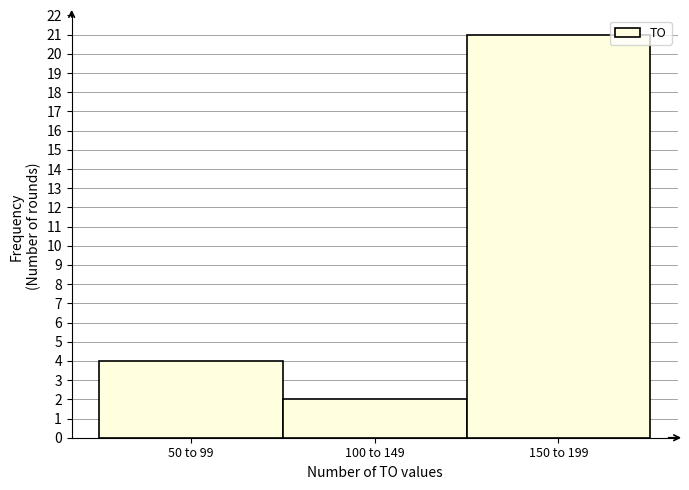

Reading left to right, extract all data points from this chart.

50 to 99=4	100 to 149=2	150 to 199=21